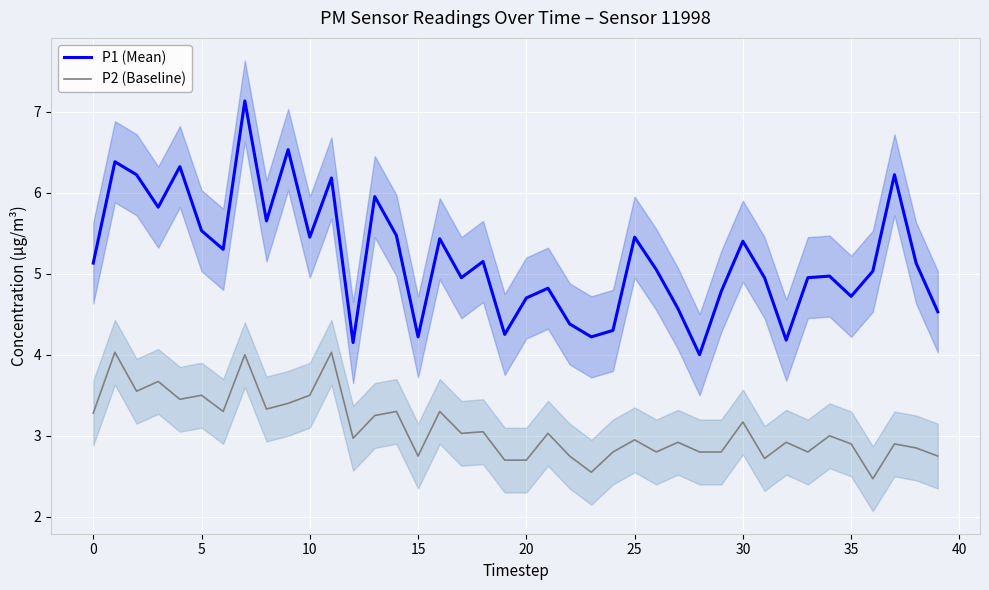

What is the difference between the highest and lowest values at 16?

2.1